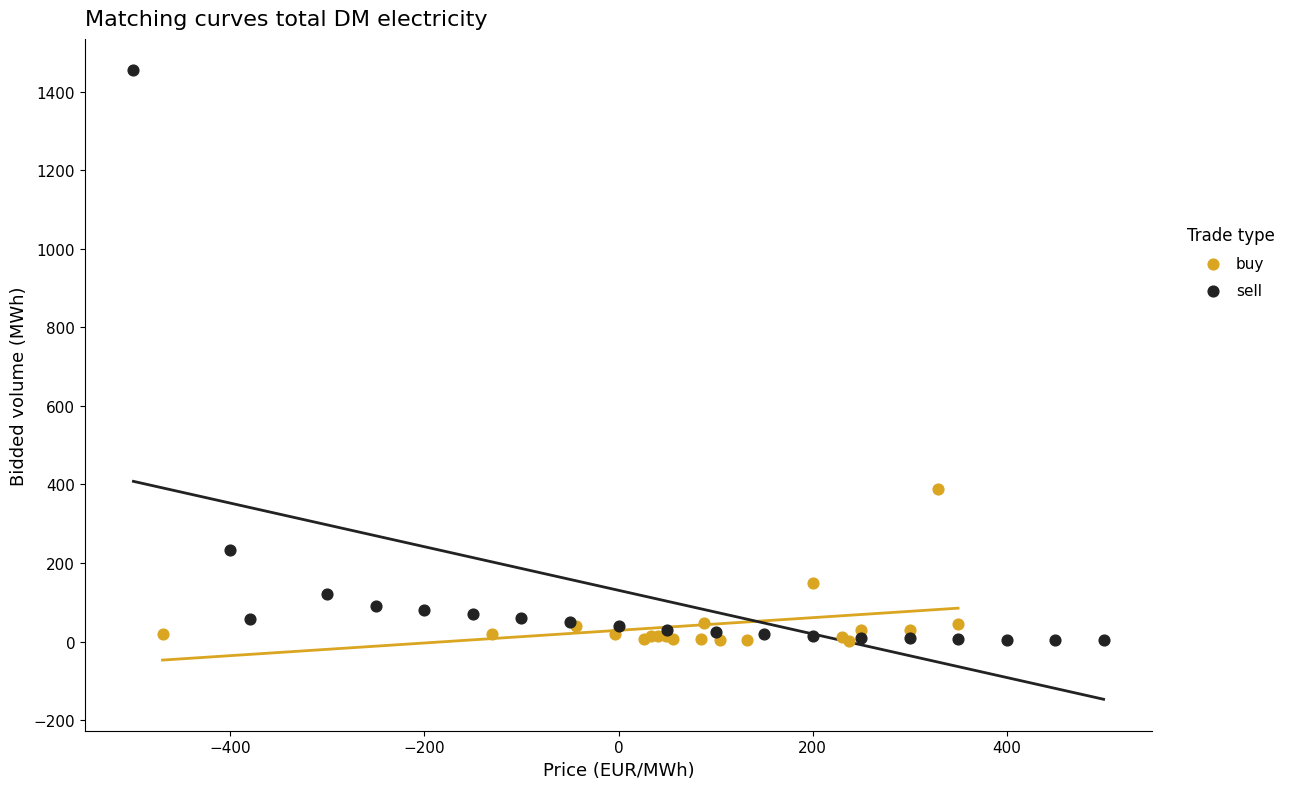

Which series has the widest spread of Y values?

sell